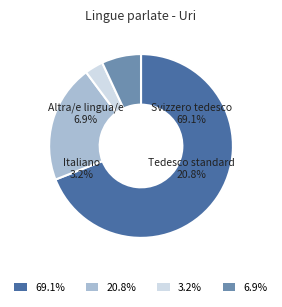

Rank the categories by value from lowest to highest.

Italiano, Altra/e lingua/e, Tedesco standard, Svizzero tedesco